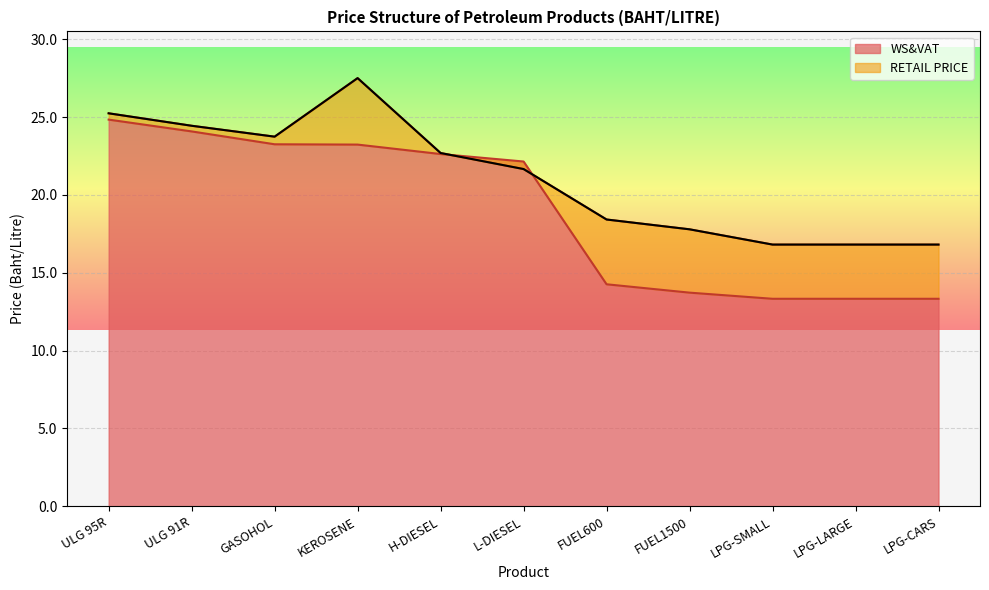

Is the value of WS&VAT at FUEL1500 greater than the value of RETAIL PRICE at FUEL600?

No